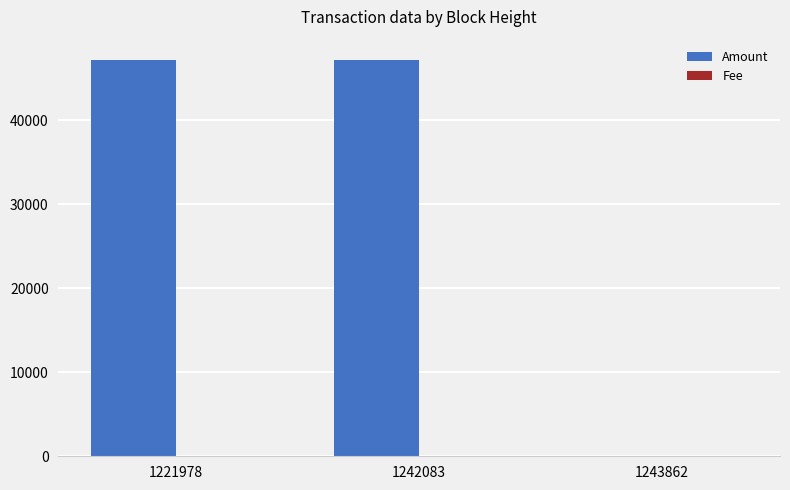

Count the number of categories in the chart.

3